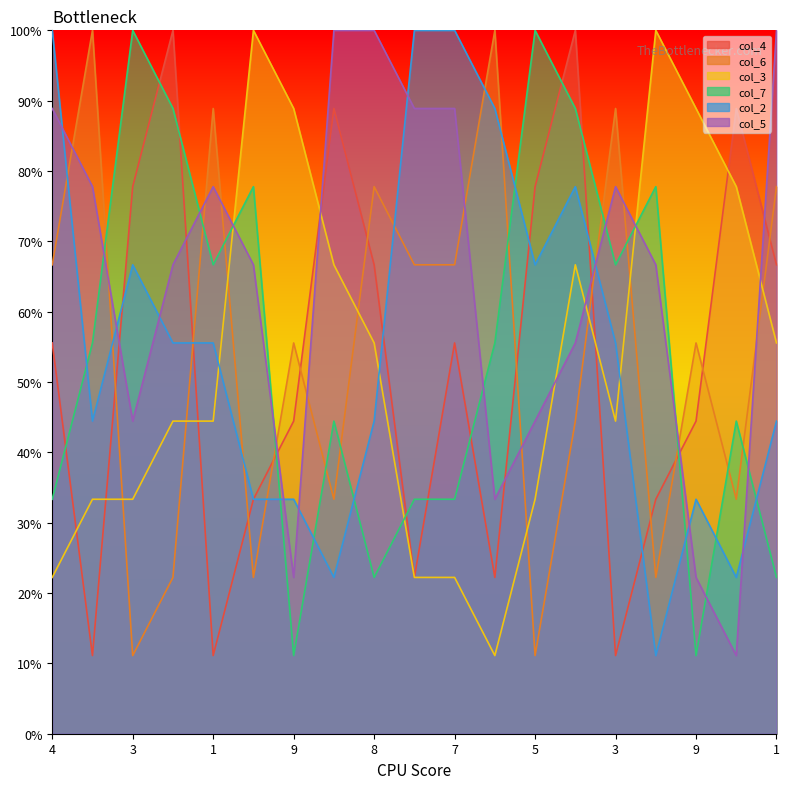

What is the label of the 1st point from the right?

1